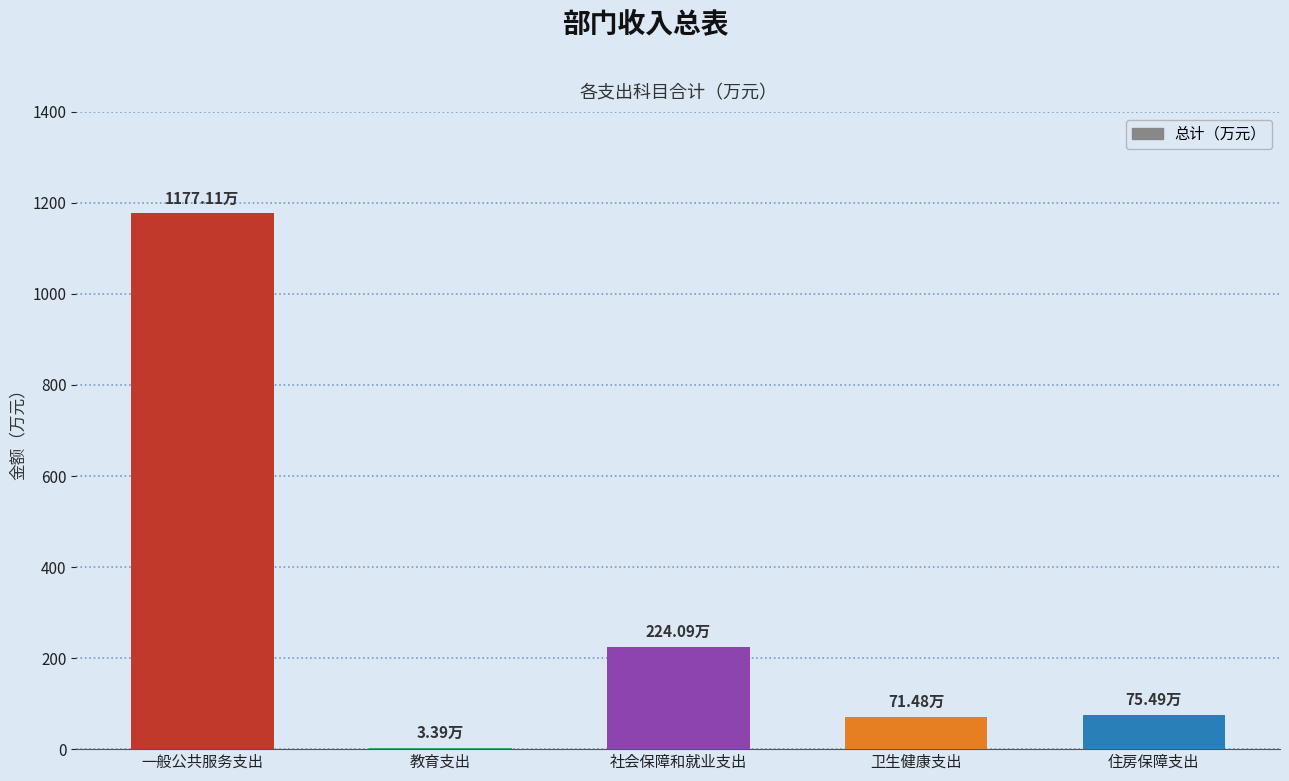

Where is the data nearest to the value 590?

社会保障和就业支出